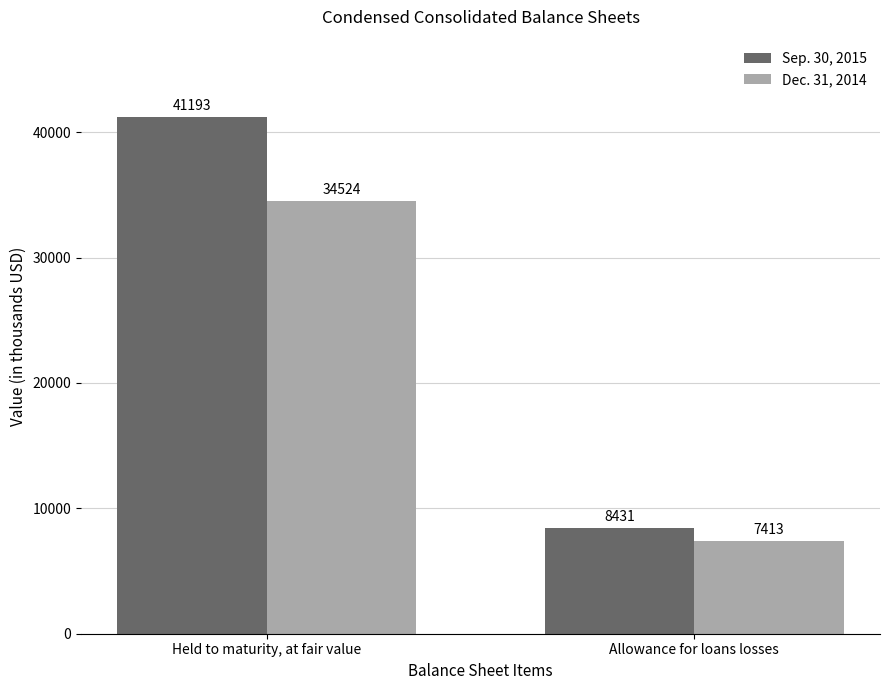

Reading left to right, transcribe all the data shown in this chart.

Sep. 30, 2015: Held to maturity, at fair value=41193	Allowance for loans losses=8431
Dec. 31, 2014: Held to maturity, at fair value=34524	Allowance for loans losses=7413